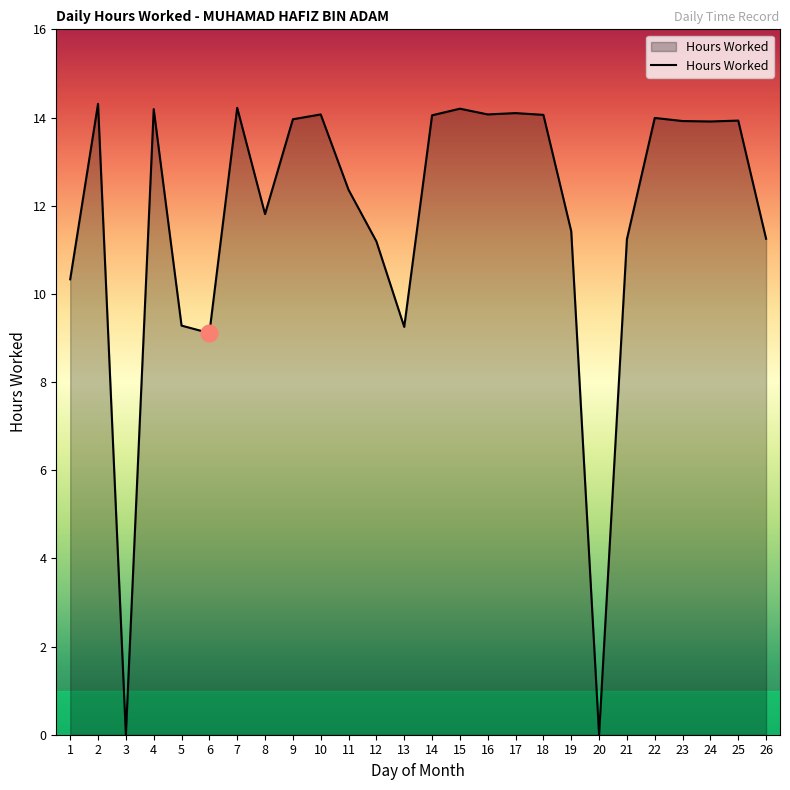

What is the difference between the values at 9 and 18?

0.1